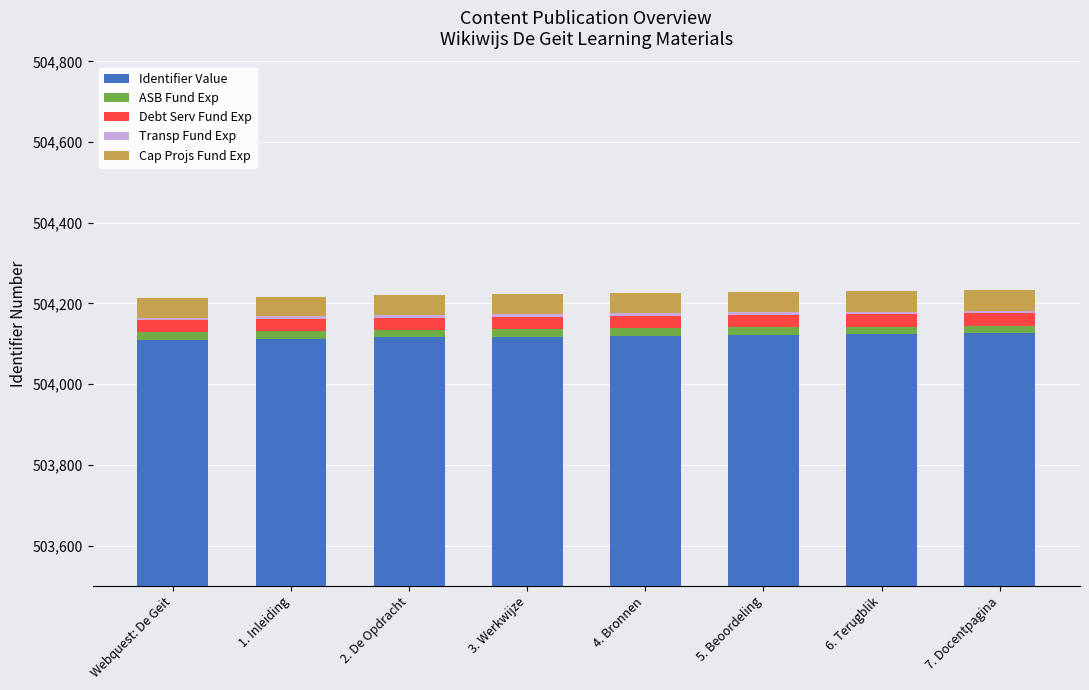

What are all the series names shown in the legend?

Identifier Value, ASB Fund Exp, Debt Serv Fund Exp, Transp Fund Exp, Cap Projs Fund Exp